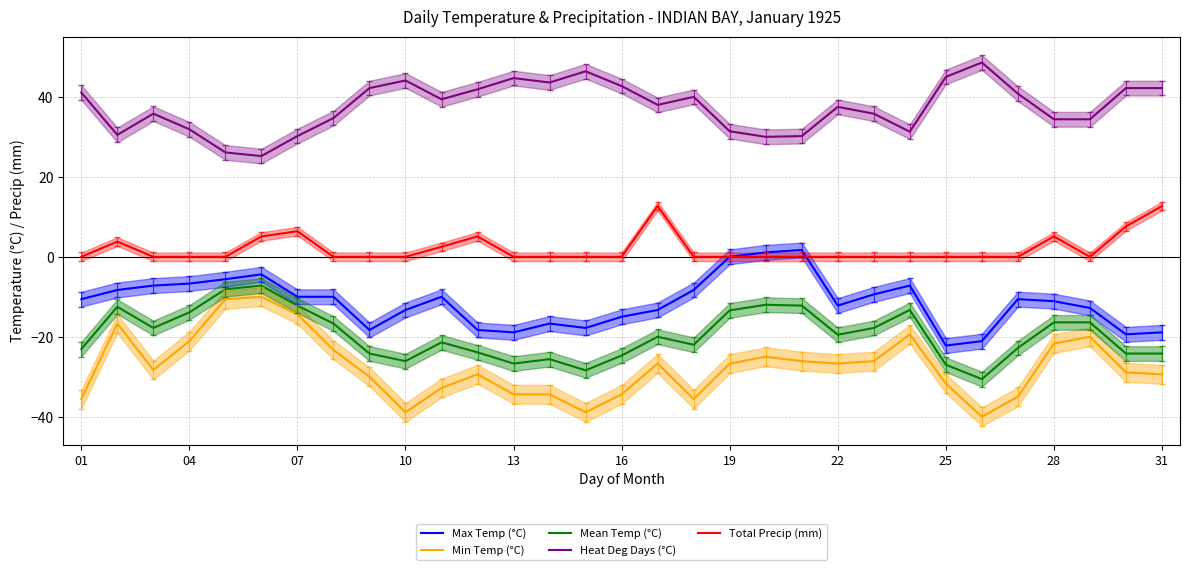

True or false: Heat Deg Days (°C) and Min Temp (°C) cross at least once.

False